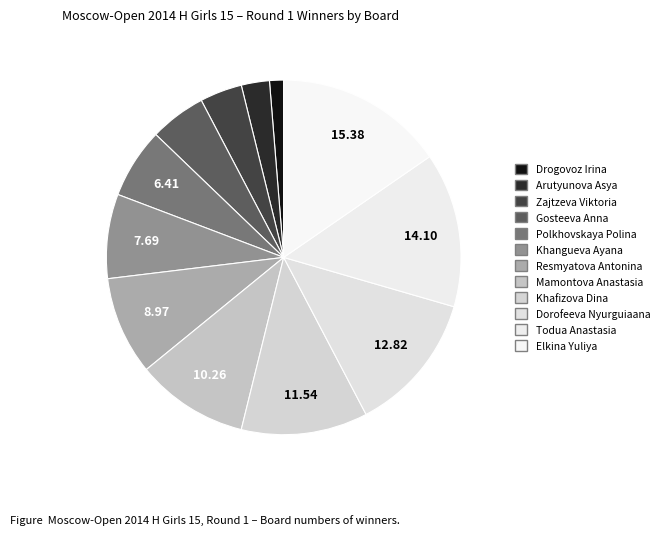

Is there a majority slice in this chart?

No